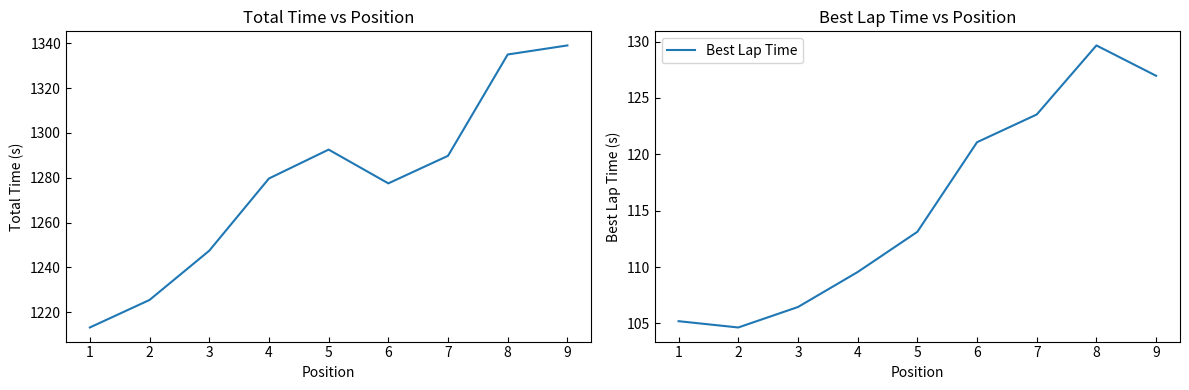

What is the minimum value for Best Lap Time?

104.6